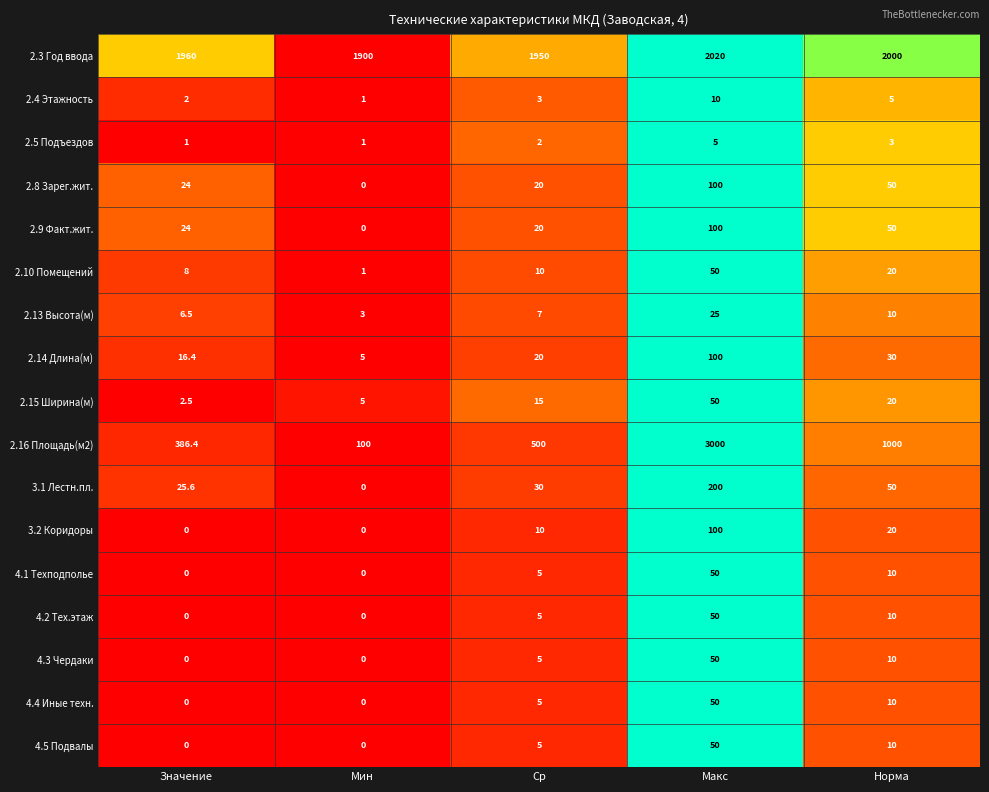

At which category does the chart reach its peak across all series?

Макс